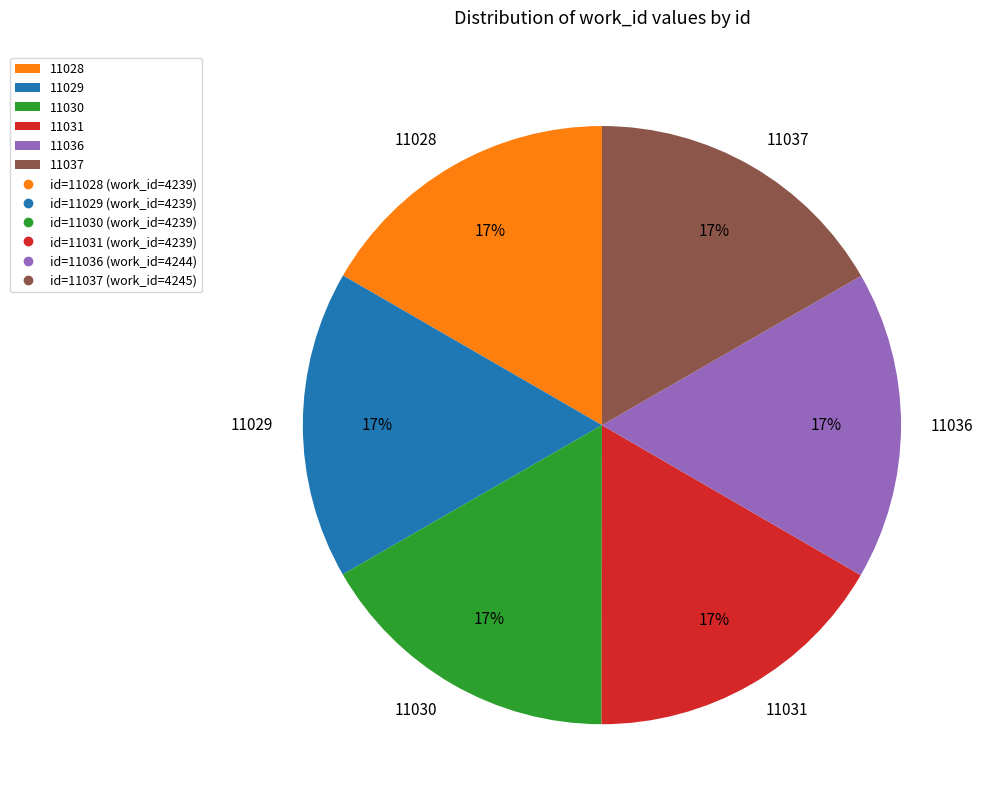

The 11028 slice represents 17% of the pie. True or false?

True